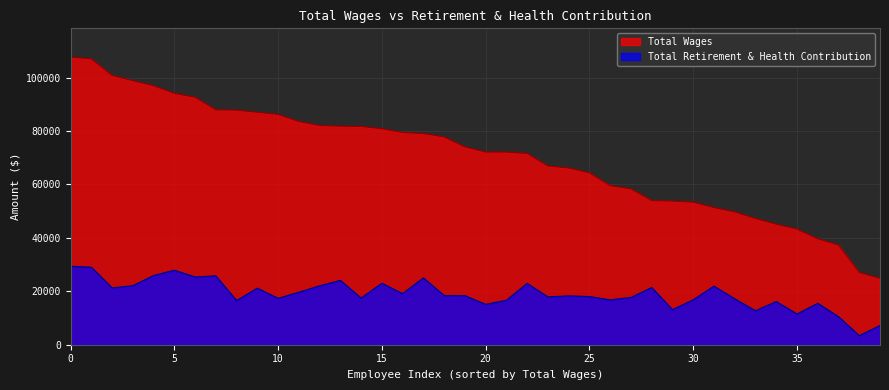

What is the value of the Total Retirement & Health Contribution point at the 15th from the left?

17478